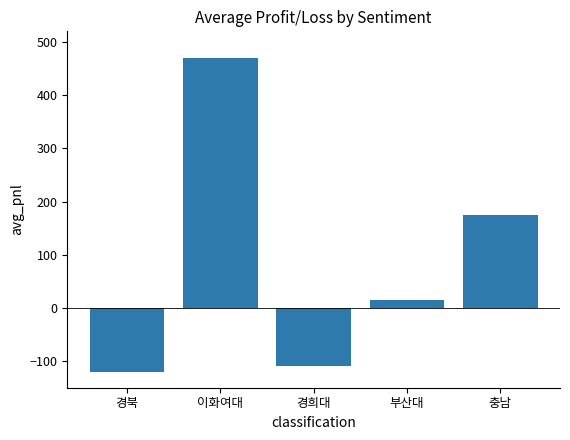

Which label corresponds to the largest value in the chart?

이화여대